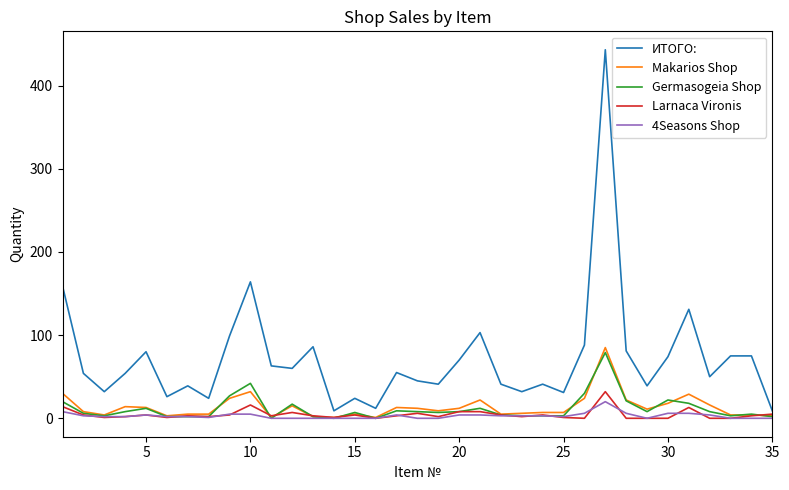

At how many categories does at least one series exceed 224?

1